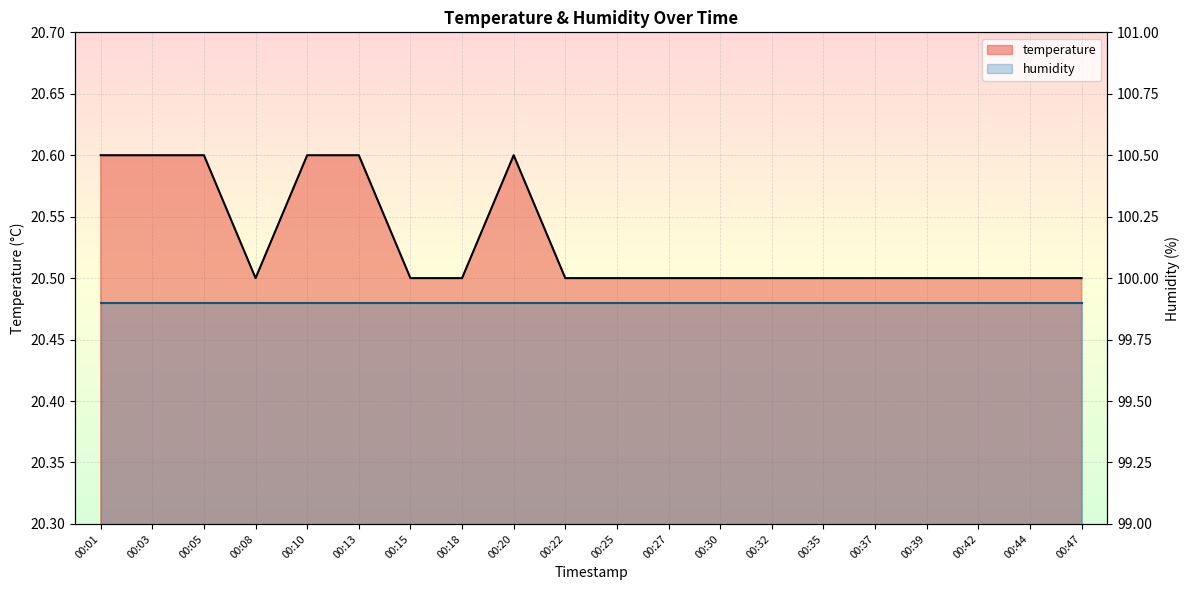

What is the smallest value displayed?

20.5